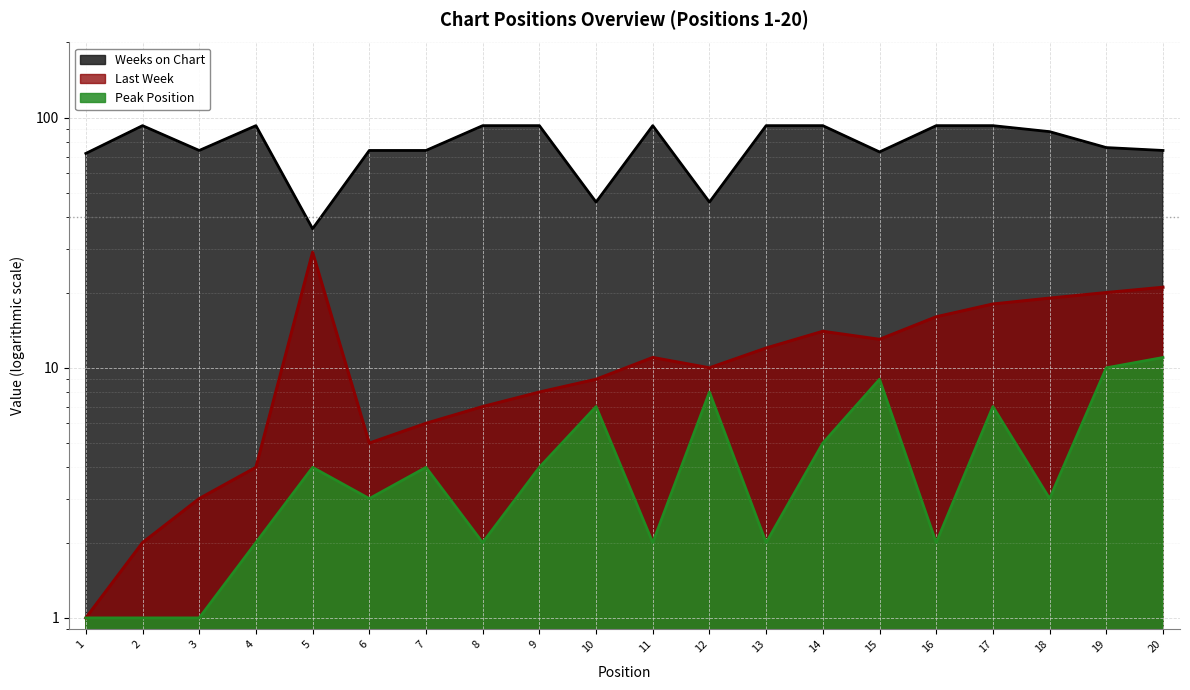

List the series in order of their peak value, highest first.

Weeks on Chart, Last Week, Peak Position